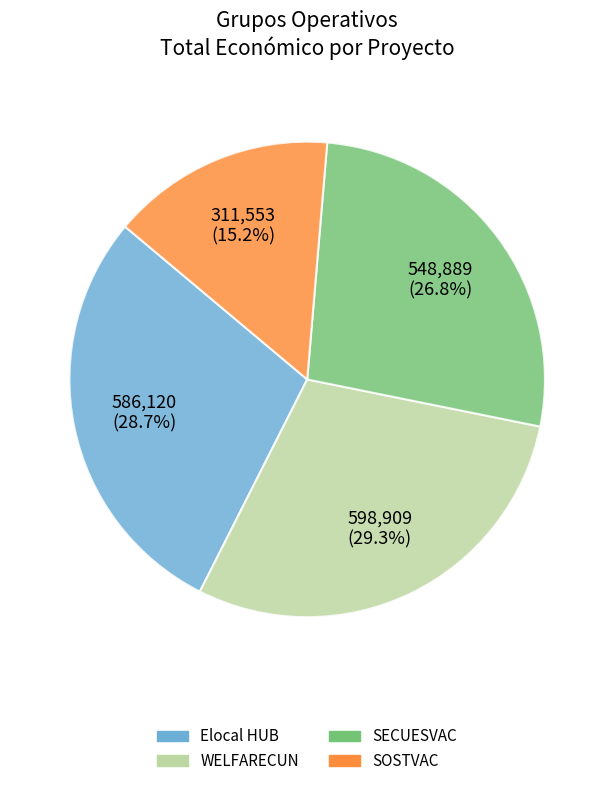

How many slices are in this pie chart?

4